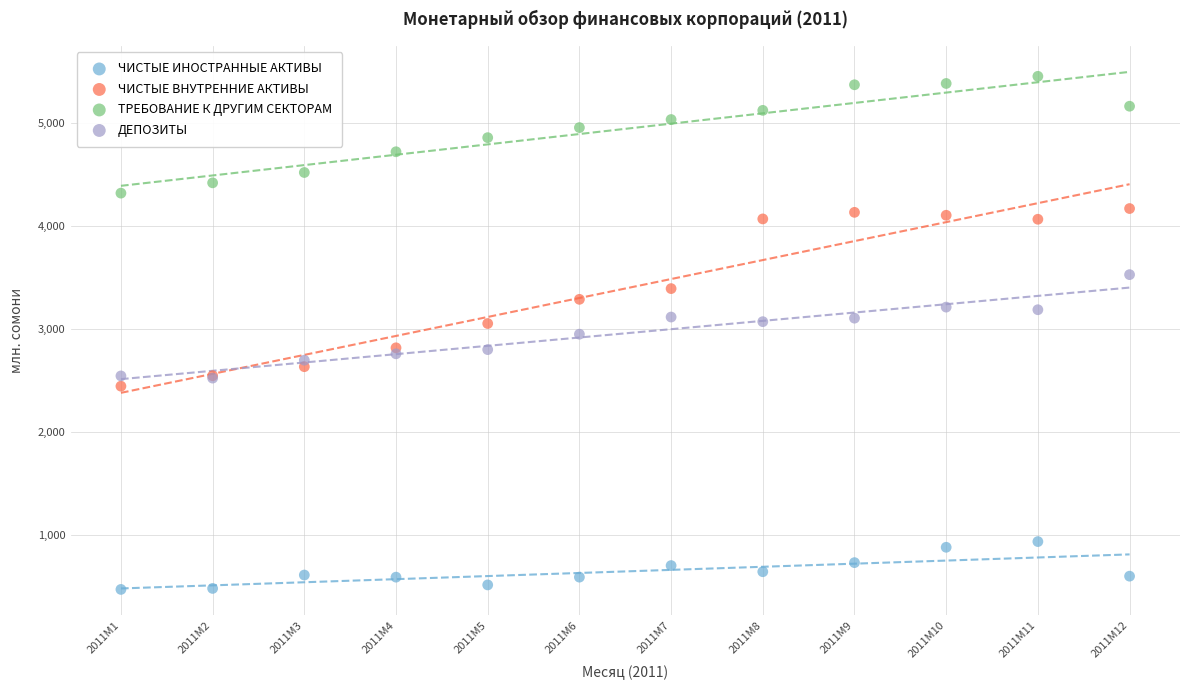

What are all the series names shown in the legend?

ЧИСТЫЕ ИНОСТРАННЫЕ АКТИВЫ, ЧИСТЫЕ ВНУТРЕННИЕ АКТИВЫ, ТРЕБОВАНИЕ К ДРУГИМ СЕКТОРАМ, ДЕПОЗИТЫ